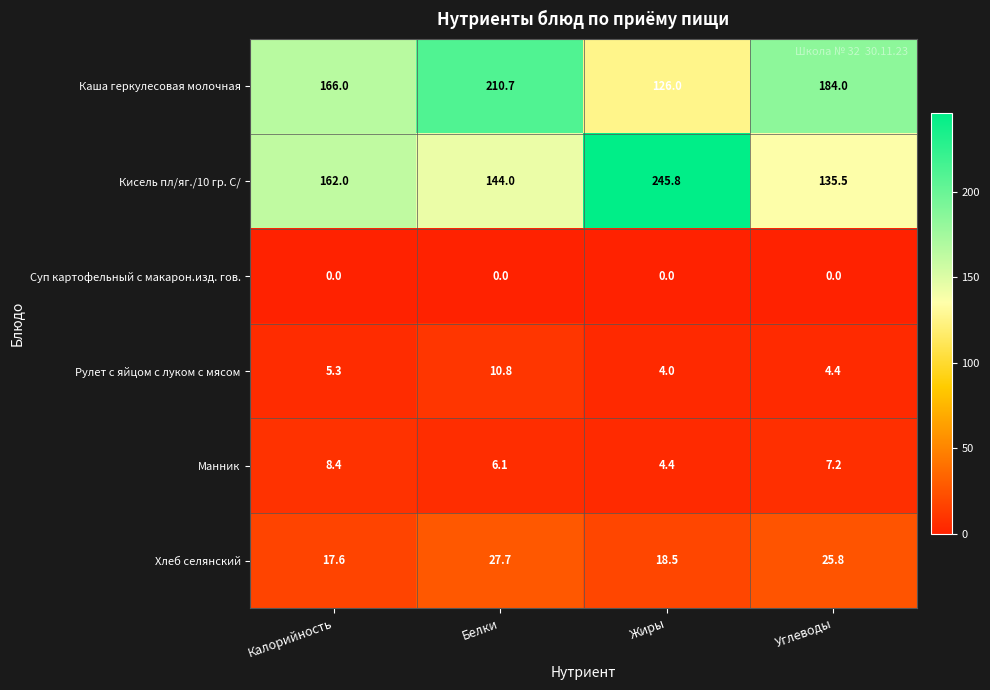

What is the sum of all Хлеб селянский values?

89.6